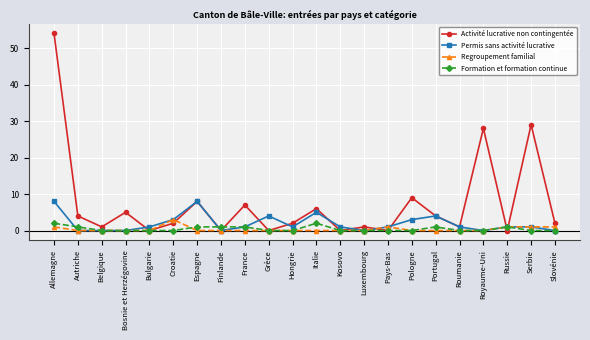

Which label corresponds to the largest value in the chart?

Allemagne